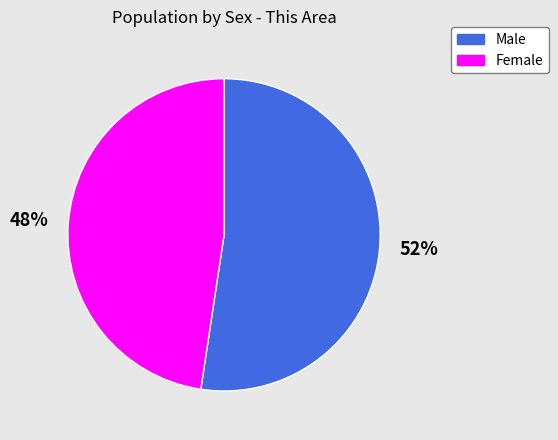

What is the ratio of the value at Female to the value at Male?

0.9